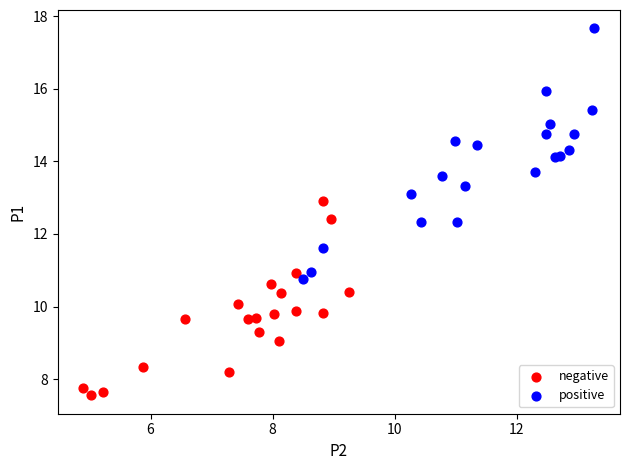

Which series reaches the maximum Y coordinate?

positive